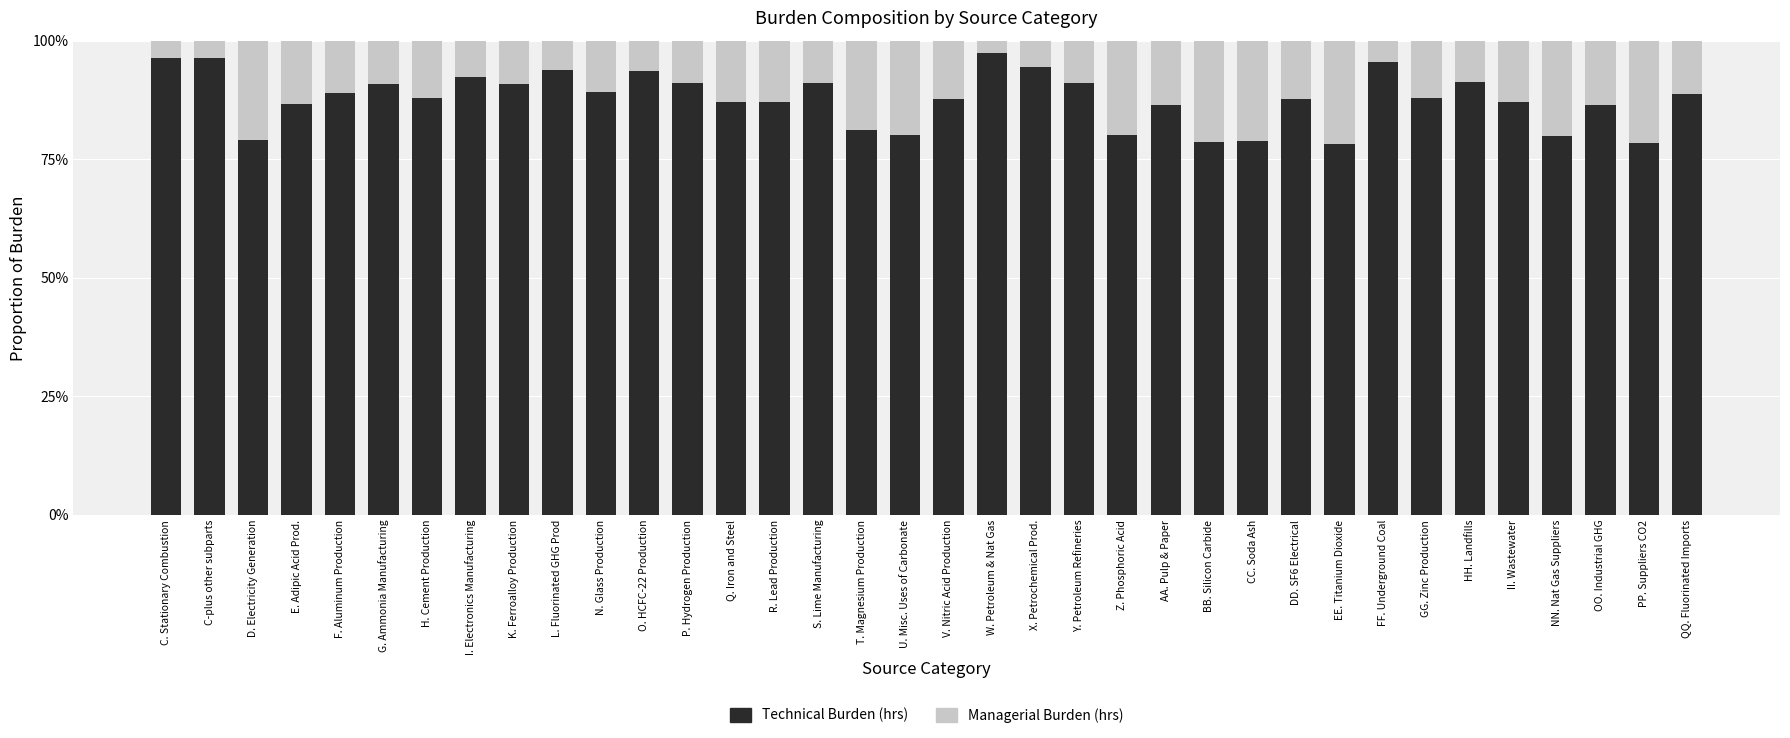

Rank the series by their average value, from highest to lowest.

Technical Burden (hrs), Managerial Burden (hrs)